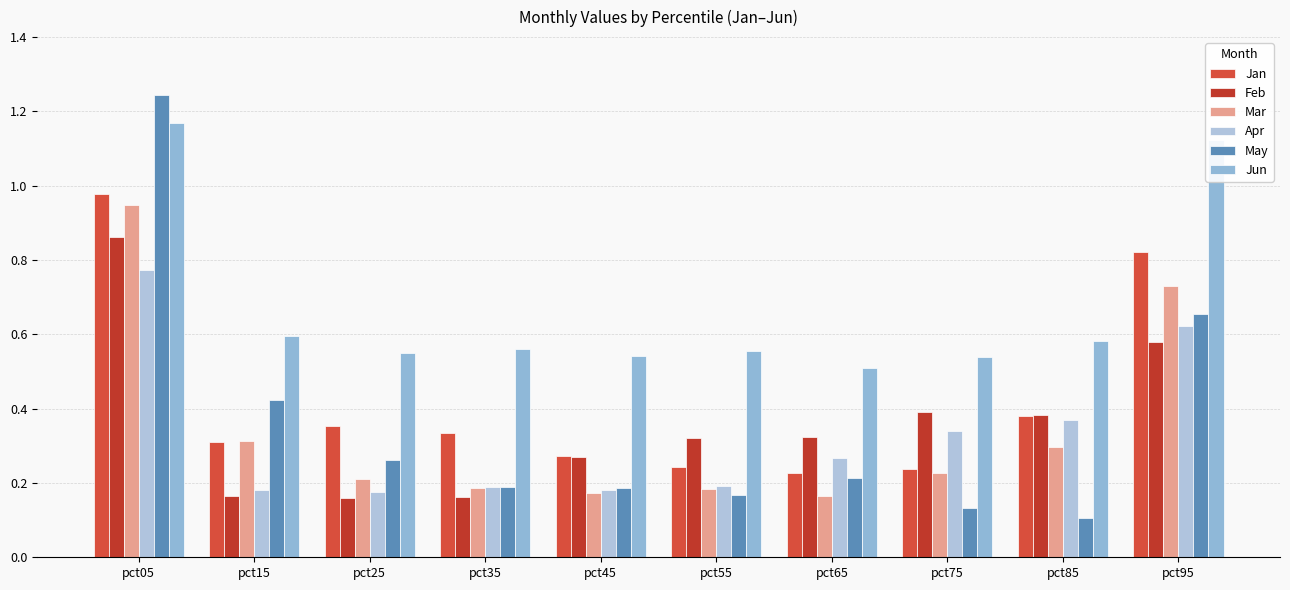

What is the value of the Mar bar at the 8th from the left?

0.2